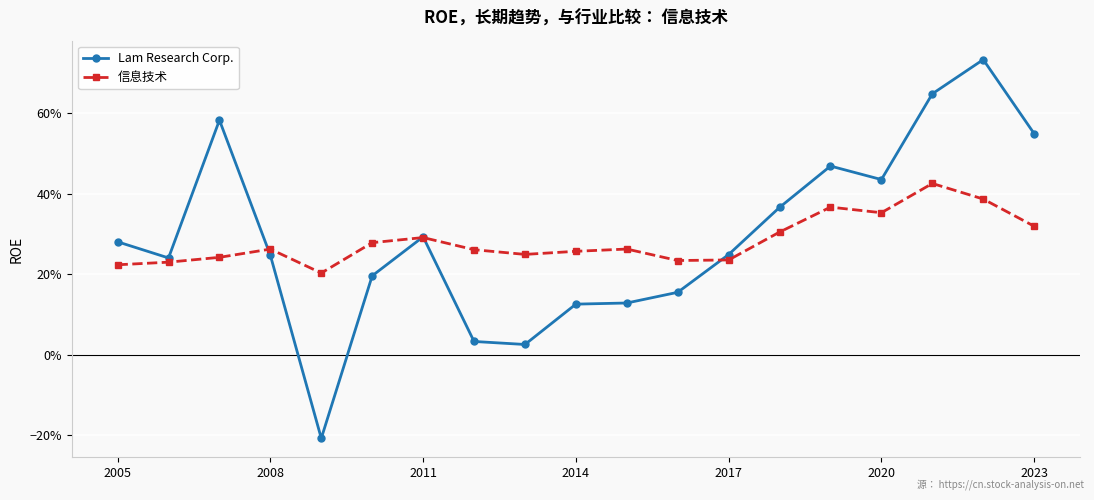

Reading left to right, transcribe all the data shown in this chart.

Lam Research Corp.: 0.3	0.2	0.6	0.2	-0.2	0.2	0.3	0.0	0.0	0.1	0.1	0.2	0.2	0.4	0.5	0.4	0.6	0.7	0.5
信息技术: 0.2	0.2	0.2	0.3	0.2	0.3	0.3	0.3	0.2	0.3	0.3	0.2	0.2	0.3	0.4	0.4	0.4	0.4	0.3